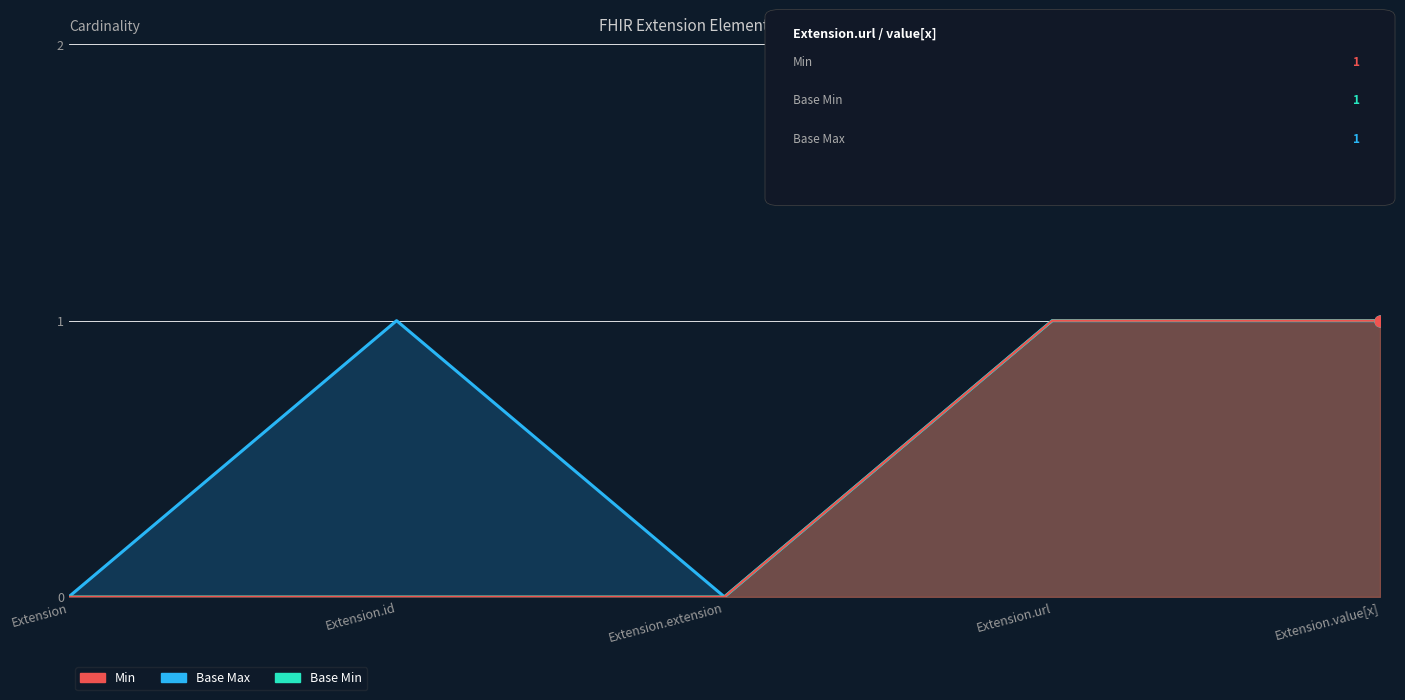

At how many categories does at least one series exceed 0?

3